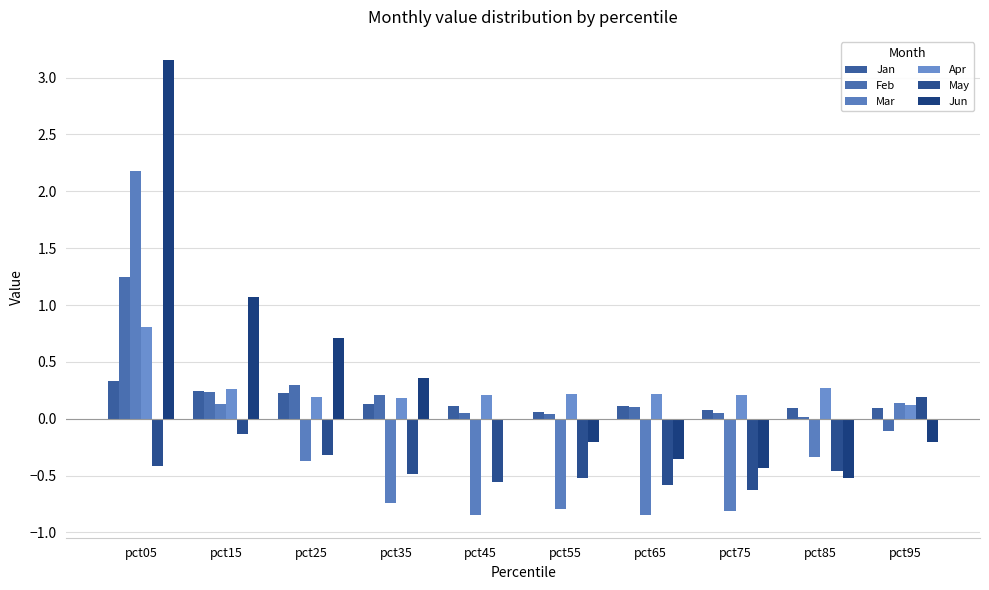

What is the sum of the Jun values at pct85 and pct95?

-0.7